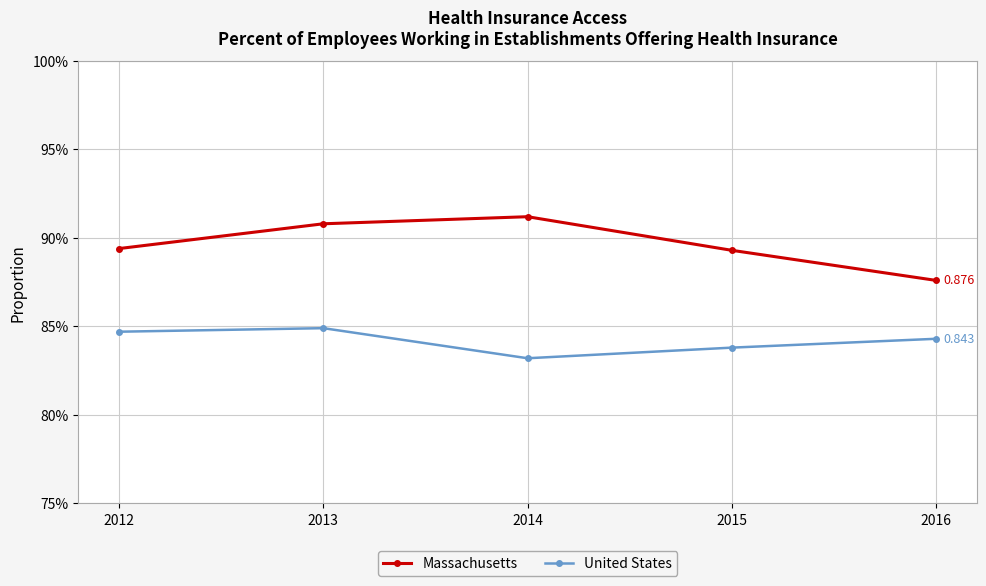

True or false: Massachusetts and United States intersect in this chart.

False